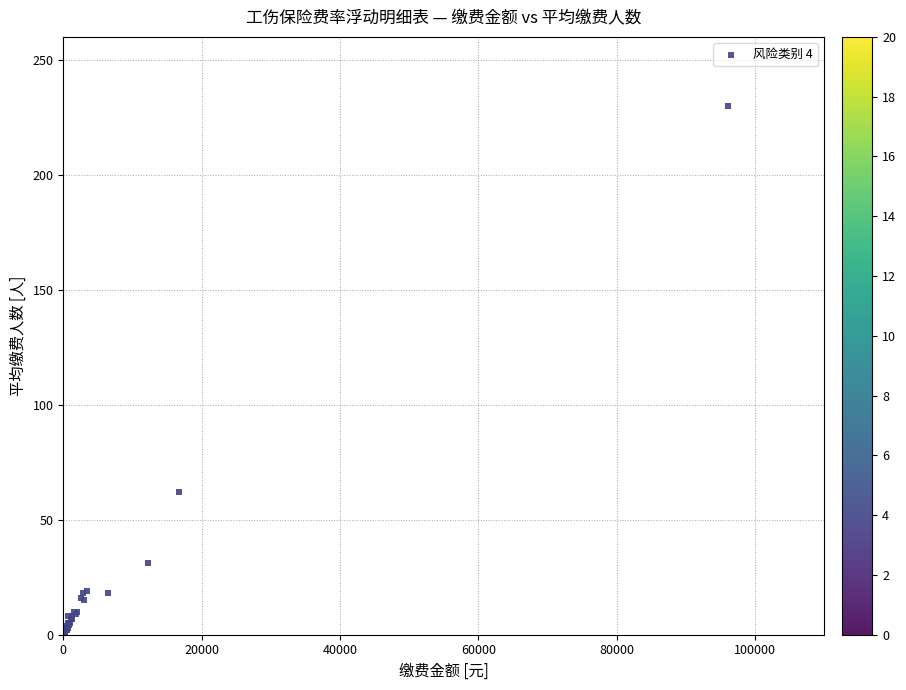

What Y value in the scatter plot is closest to 115?

62